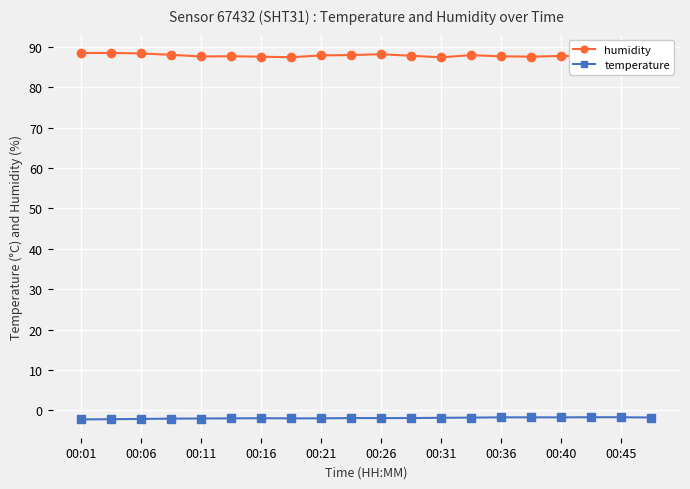

What is the value of the humidity point at the 12th from the left?

87.8